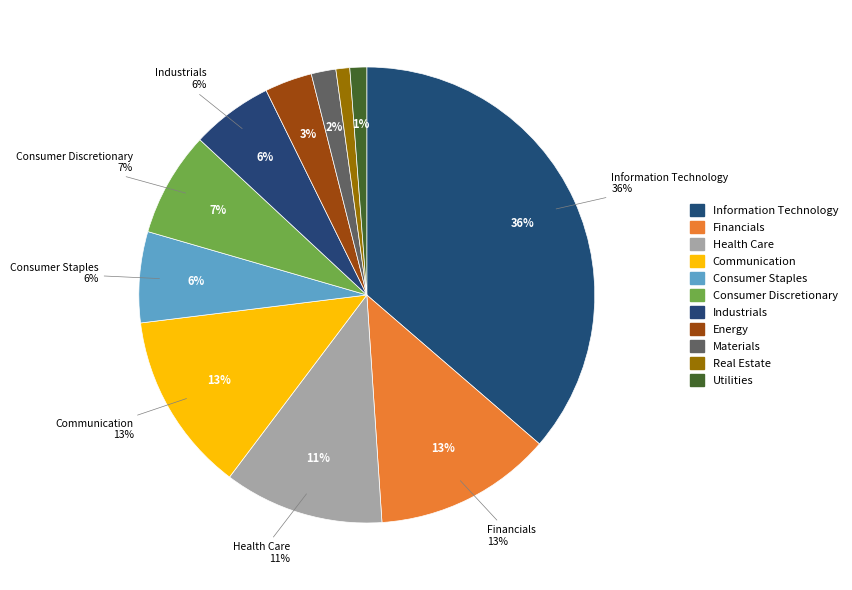

Which slice is the largest?

Information Technology